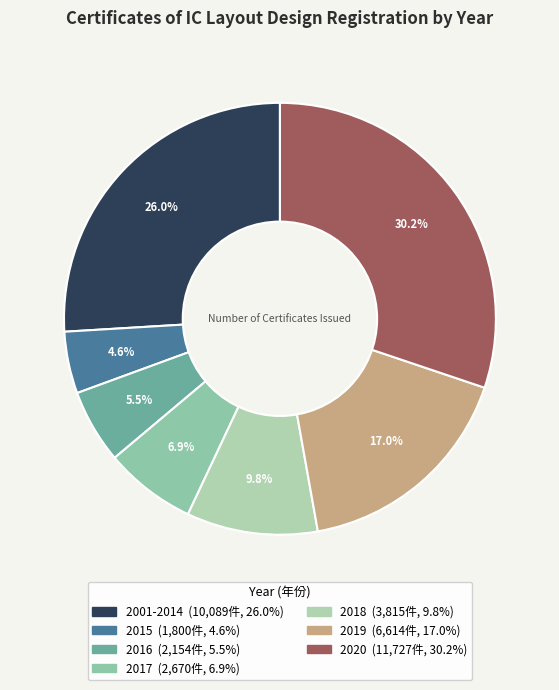

What percentage is NOT represented by 2020?

69.8%